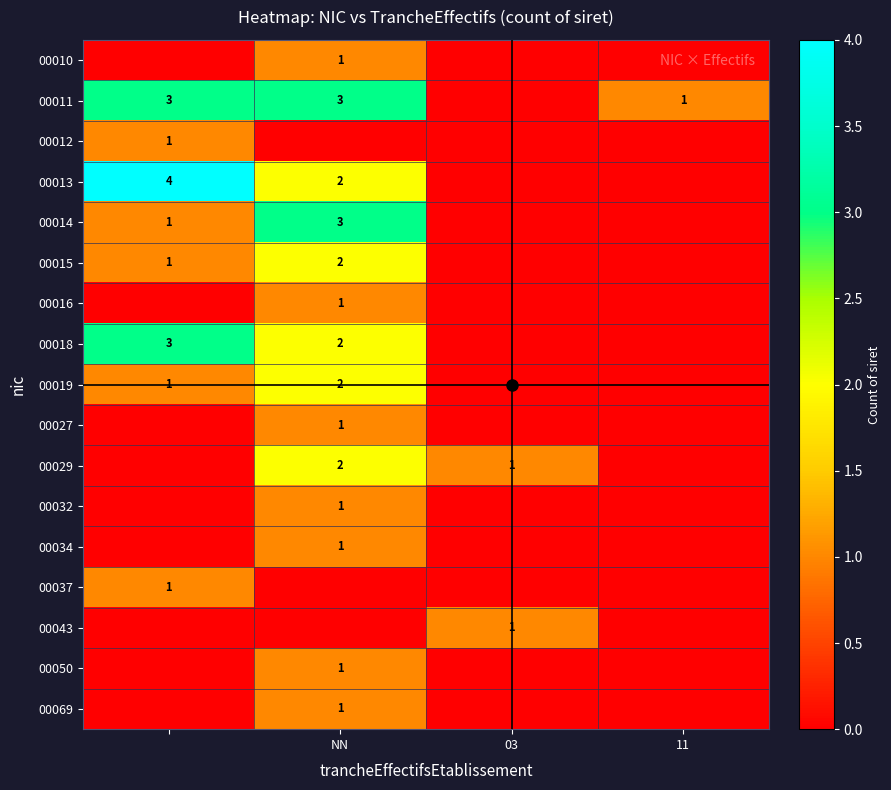

What is the difference between the highest and lowest values at 03?

1